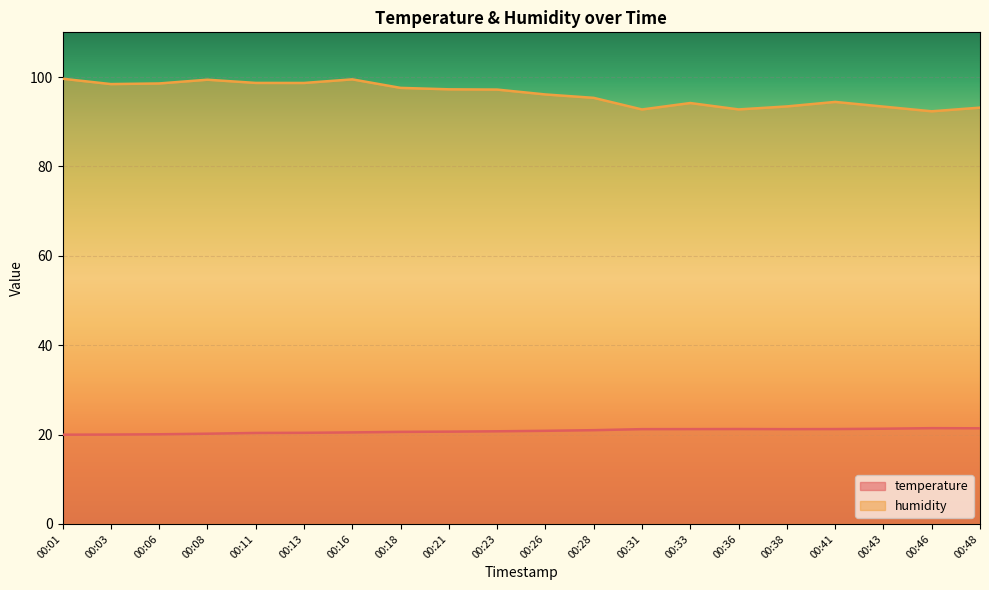

Which has a higher value, 00:26 or 00:16?

00:26